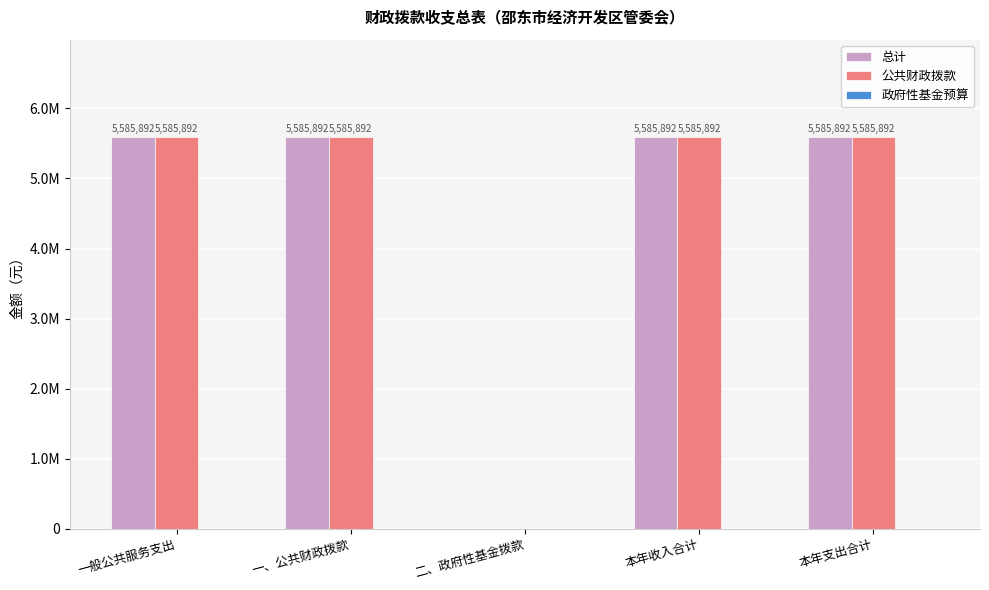

What is the sum of all 公共财政拨款 values?

22343568